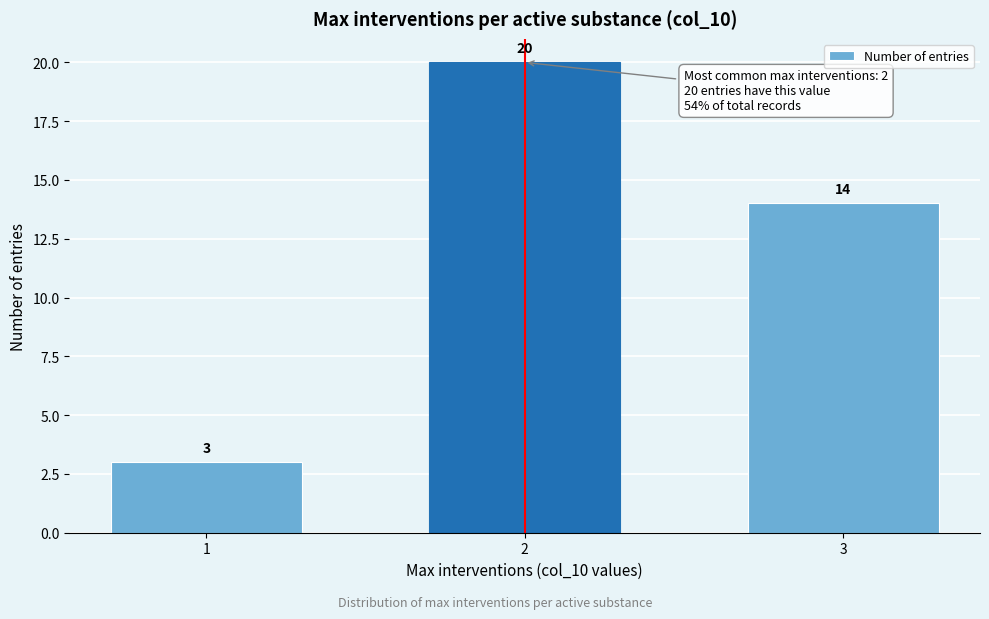

Reading right to left, transcribe all the data shown in this chart.

14	20	3